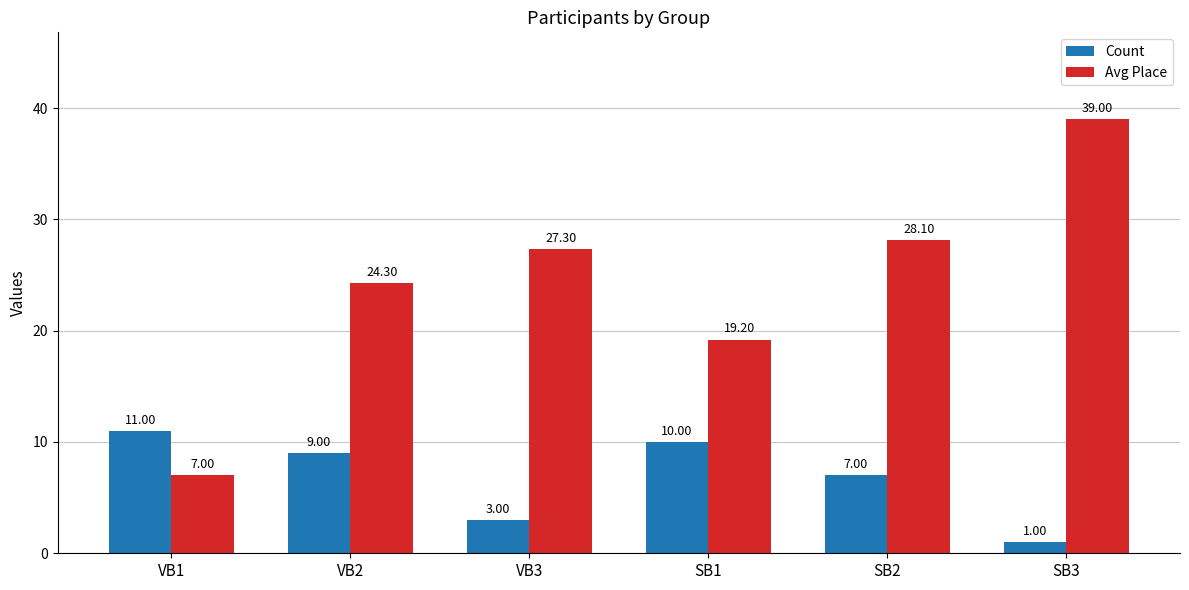

What is the difference between the maximum and minimum values in the Count series?

10.0